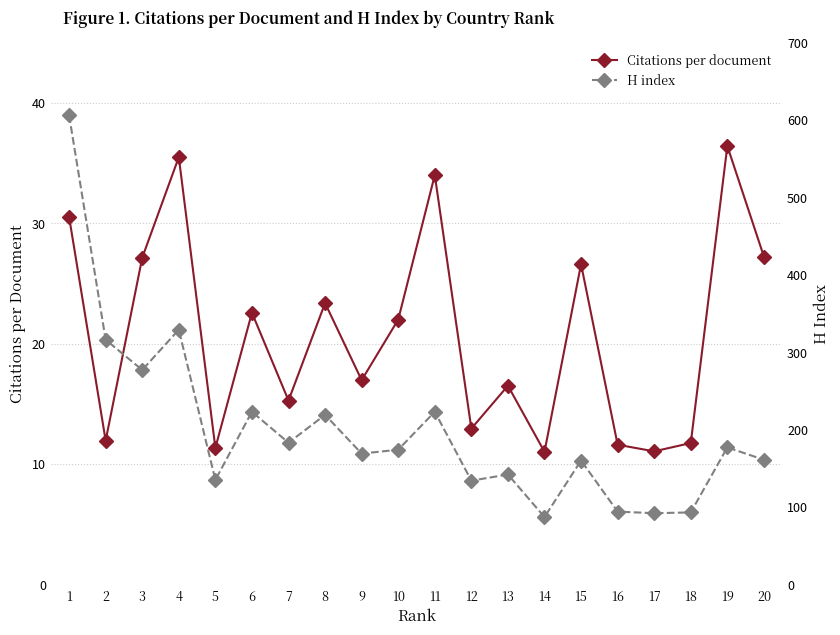

What is the difference between the maximum and second lowest values in the Citations per document series?

25.3